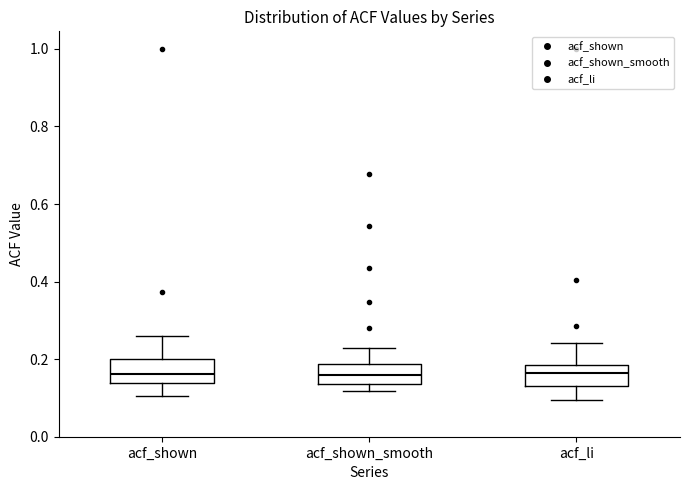

Reading left to right, transcribe this box plot: for each box, give where its median line is, the range the box spans, and where its two whiskers end, as read against the y-axis. The values are not printed on the chart, so give them approximately, as read against the axis.

acf_shown: median 0.16, box 0.14 to 0.20, whiskers 0.10 to 0.26
acf_shown_smooth: median 0.16, box 0.14 to 0.18, whiskers 0.12 to 0.24
acf_li: median 0.16, box 0.14 to 0.18, whiskers 0.10 to 0.24